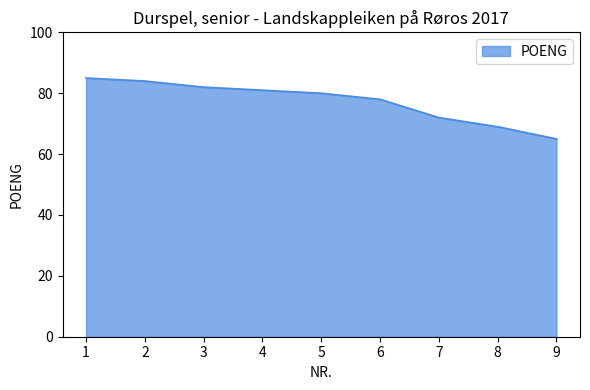

True or false: the data has more than 1 interior local peaks.

False